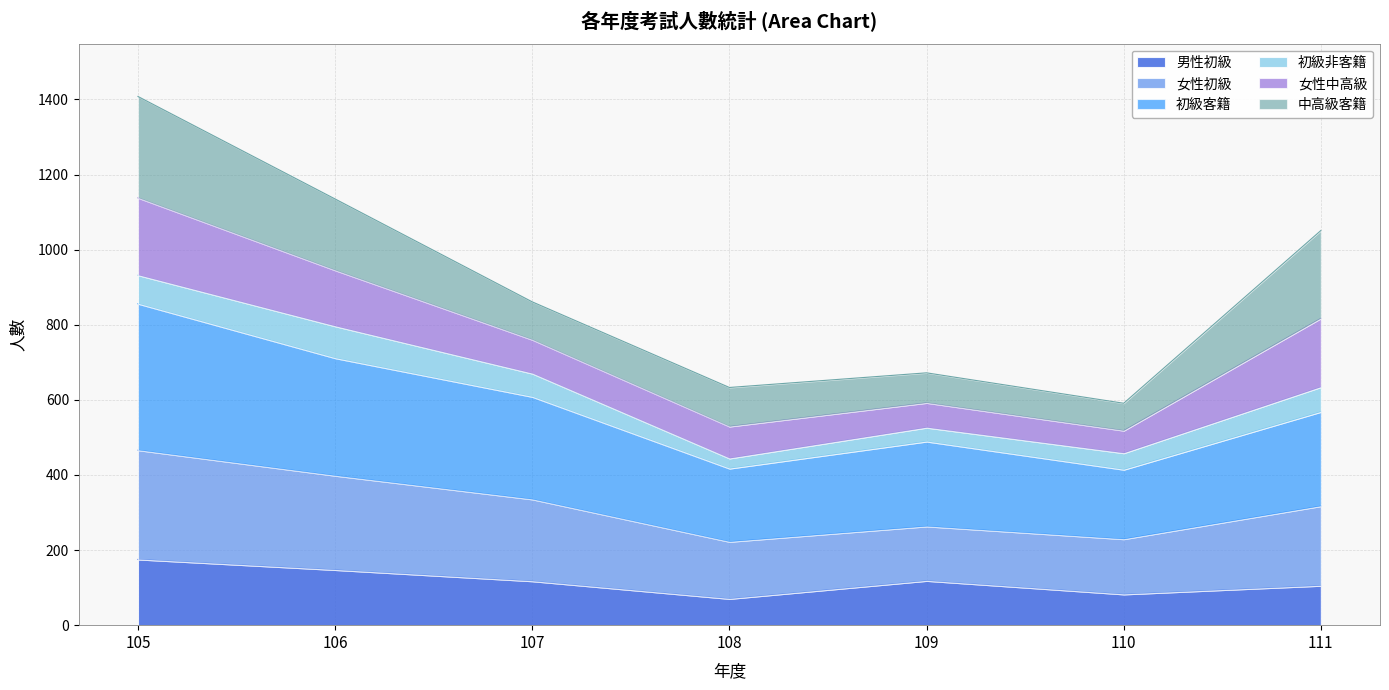

The value of 男性初級 at 111 is 105. True or false?

True